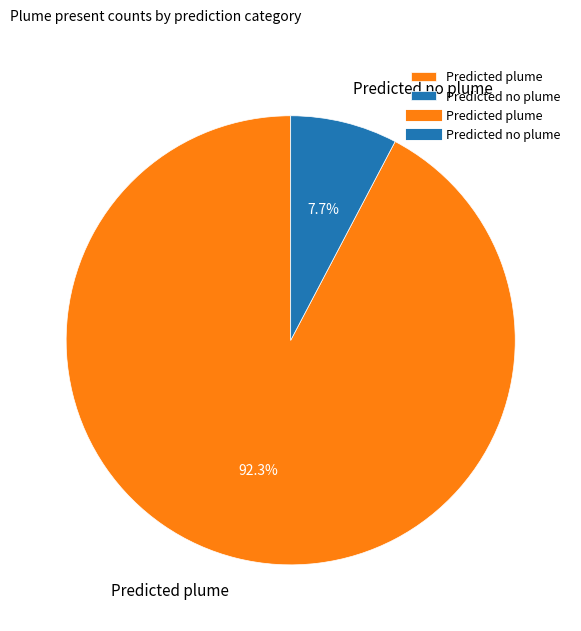

What percentage is the Predicted no plume slice, to the nearest percent?

8%